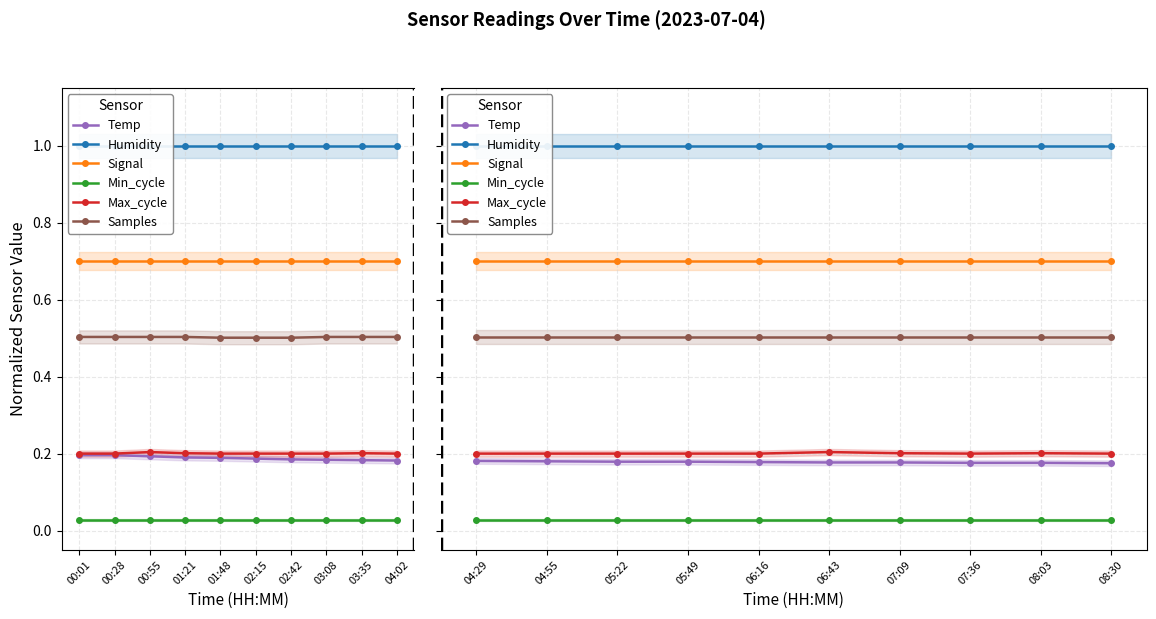

Rank the series at 07:36 from highest to lowest value.

Humidity, Signal, Samples, Max_cycle, Temp, Min_cycle